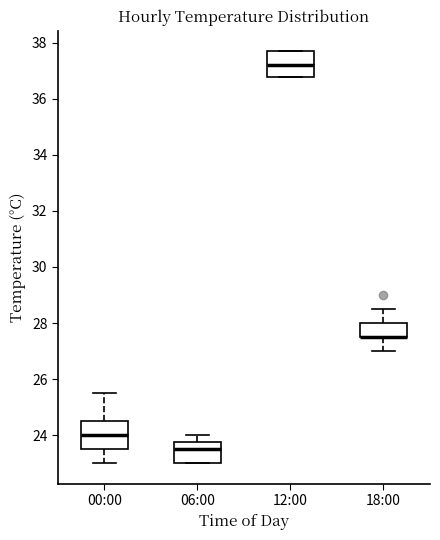

Reading left to right, transcribe this box plot: for each box, give where its median line is, the range the box spans, and where its two whiskers end, as read against the y-axis. The values are not printed on the chart, so give them approximately, as read against the axis.

00:00: median 24.0, box 23.6 to 24.6, whiskers 23.0 to 25.6
06:00: median 23.6, box 23.0 to 23.8, whiskers 23.0 to 24.0
12:00: median 37.2, box 36.8 to 37.8, whiskers 36.8 to 37.8
18:00: median 27.6 (drawn on the box's lower edge), box 27.6 to 28.0, whiskers 27.0 to 28.6